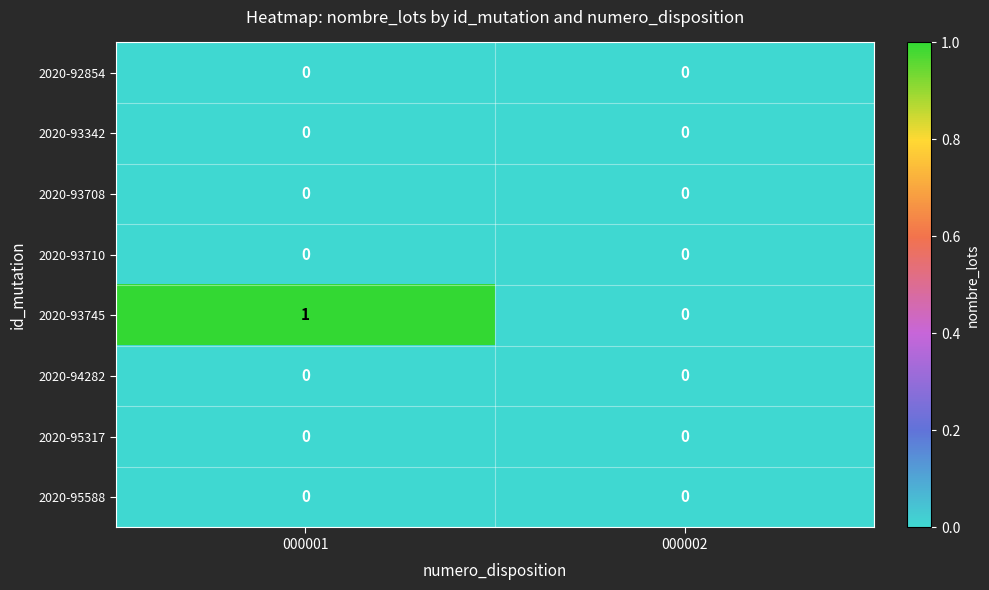

What is the difference between the highest and lowest values at 000001?

1